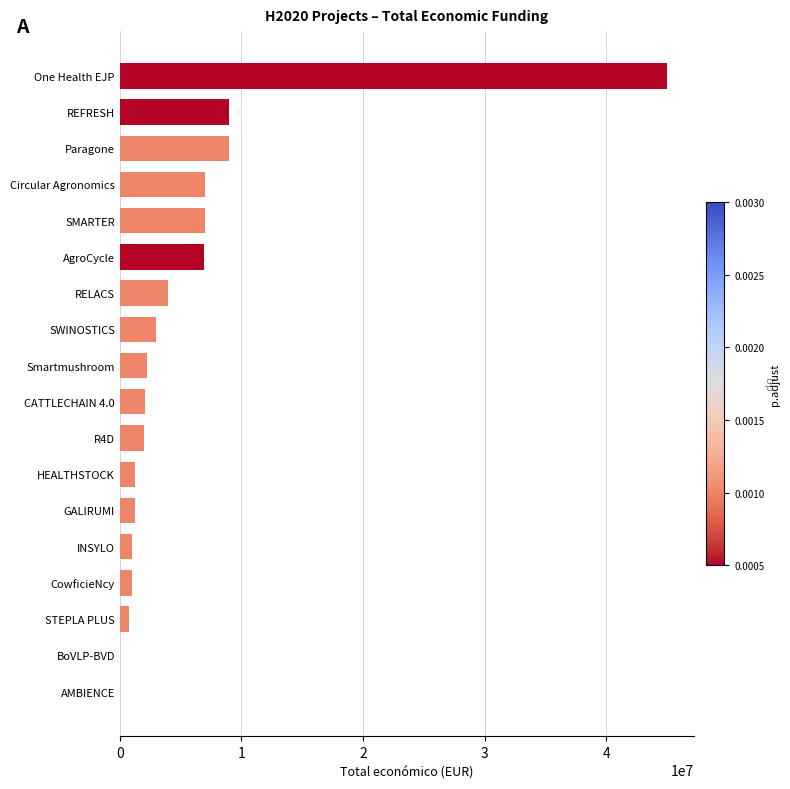

Approximately how many times larger is the value at Paragone compared to REFRESH?

1.0